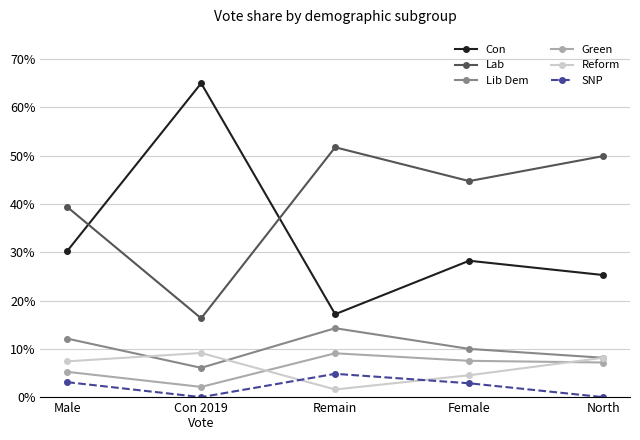

Rank the series at North from highest to lowest value.

Lab, Con, Lib Dem, Reform, Green, SNP